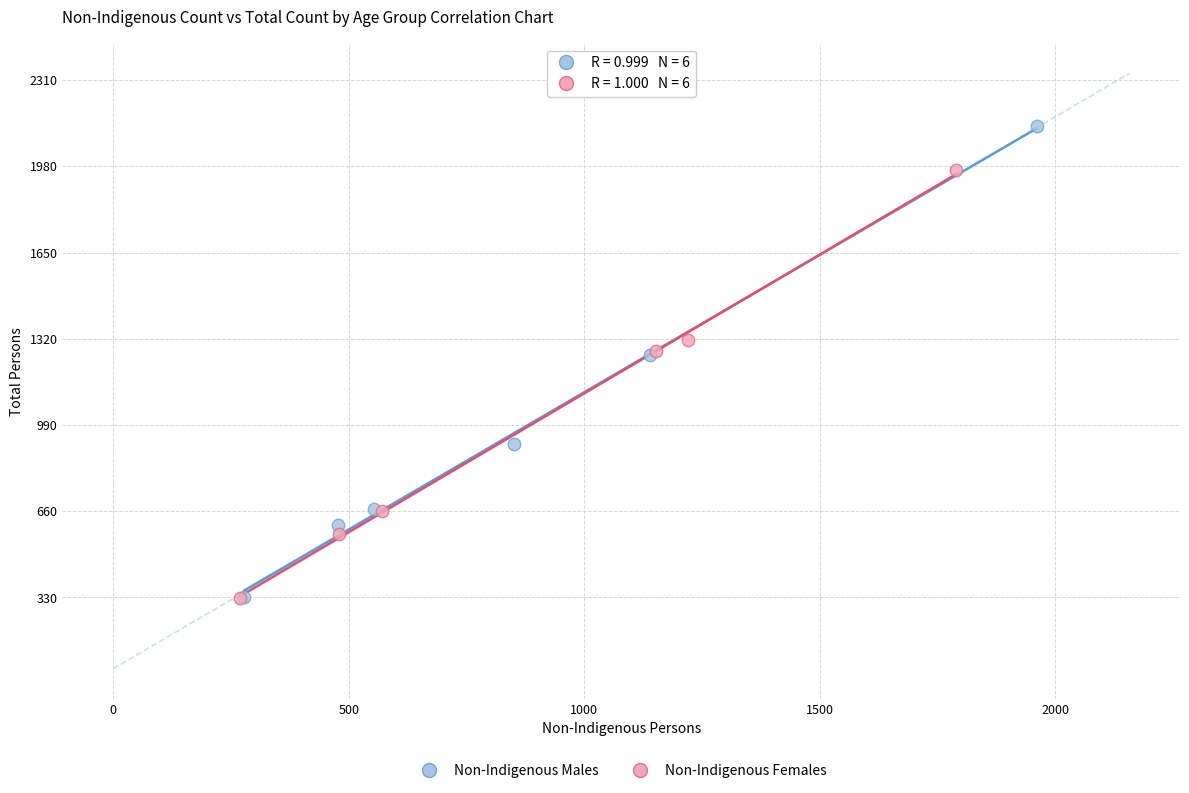

Which series contains the highest Y value?

Non-Indigenous Males